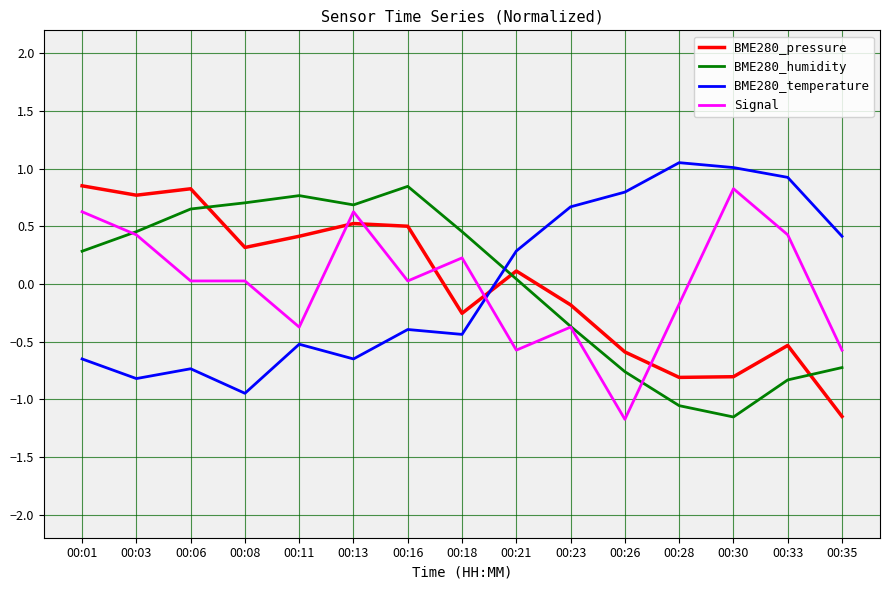

Where does the Signal series first go above 0?

00:01